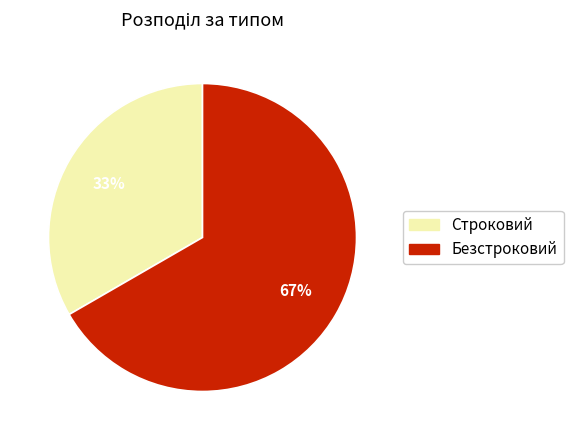

Which category has the smallest portion of the pie?

Строковий